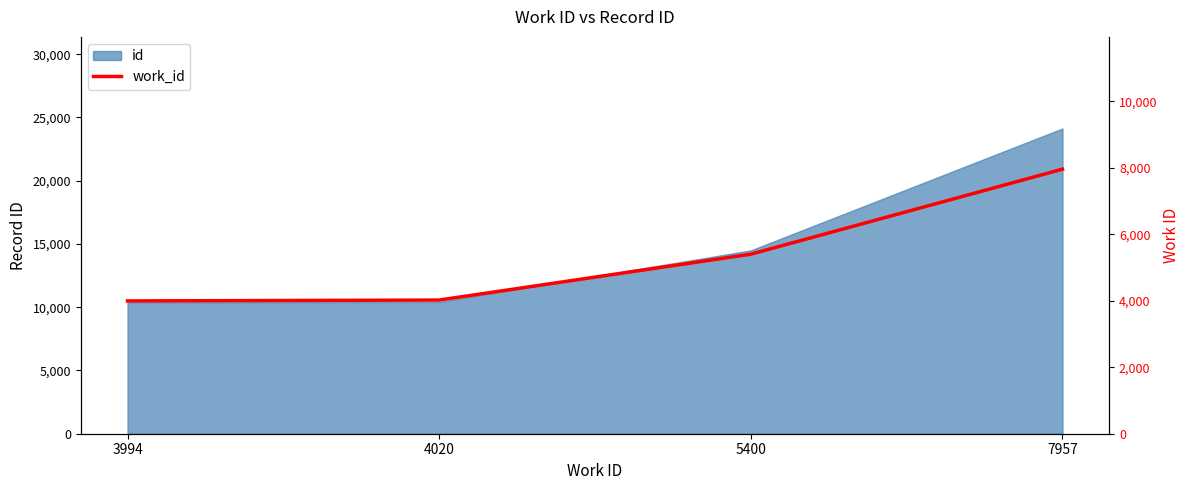

Where does the data first go above 5400?

7957